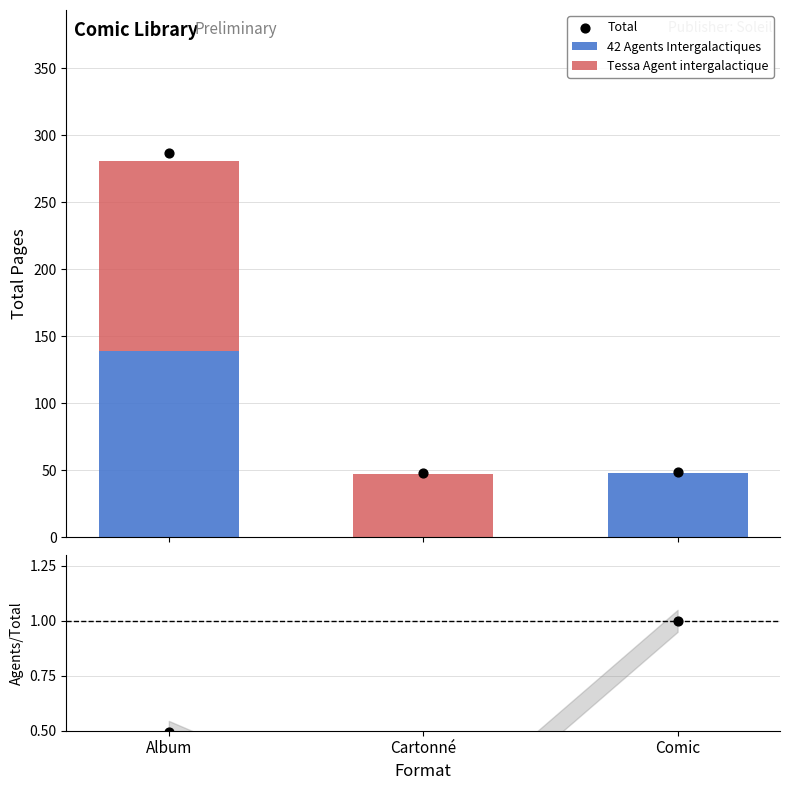

At how many categories does at least one series exceed 71?

1